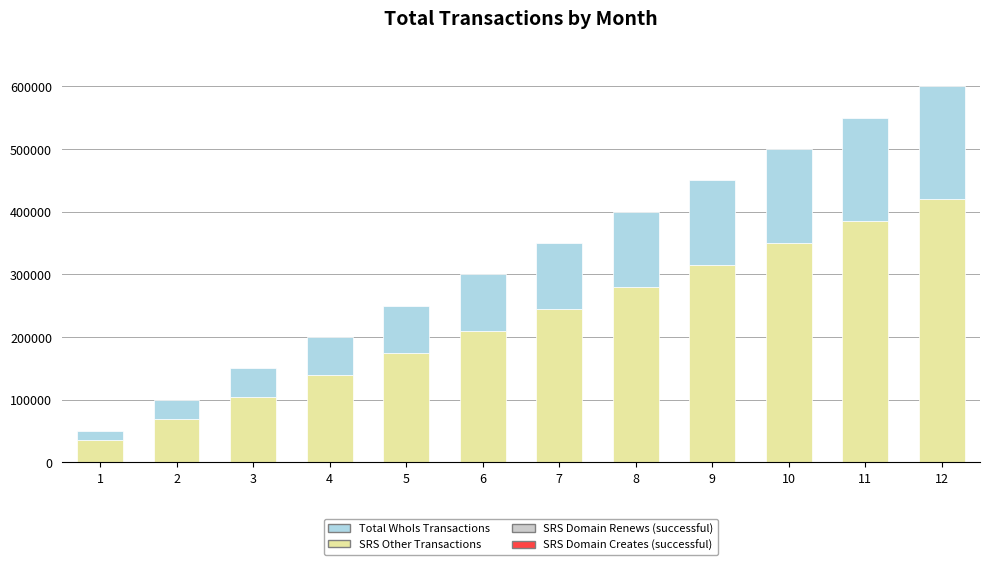

At which category is the sum across all series the highest?

12